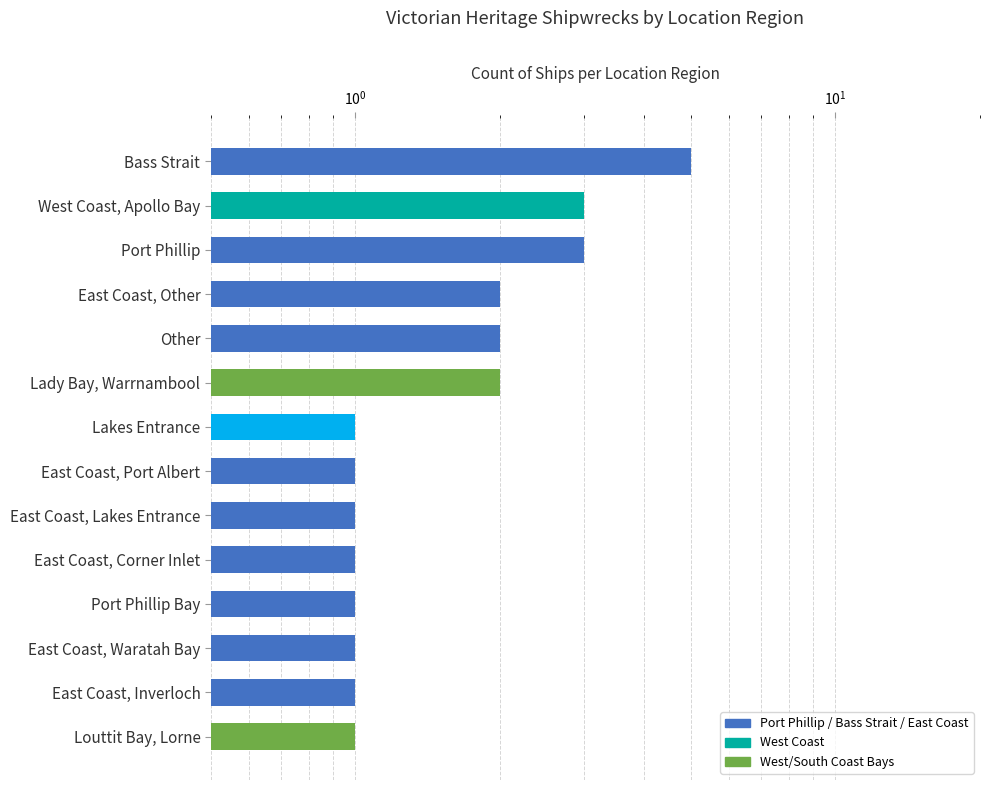

What is the difference between the maximum and minimum values?

4